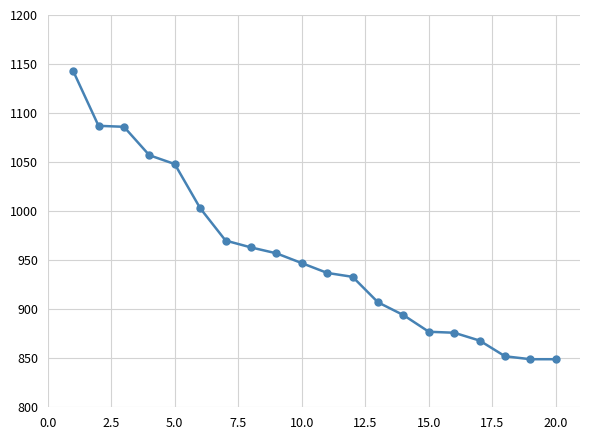

What is the minimum value shown in the chart?

849